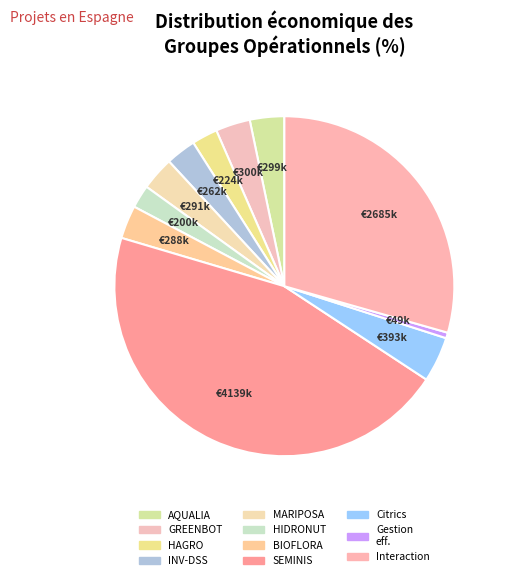

Is it true that HAGRO is 17% of the pie?

False